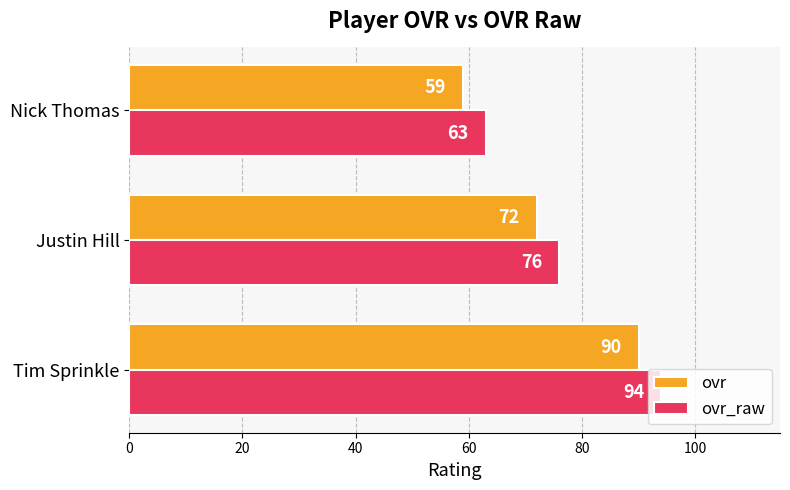

How many ovr values are between 59 and 90?

3